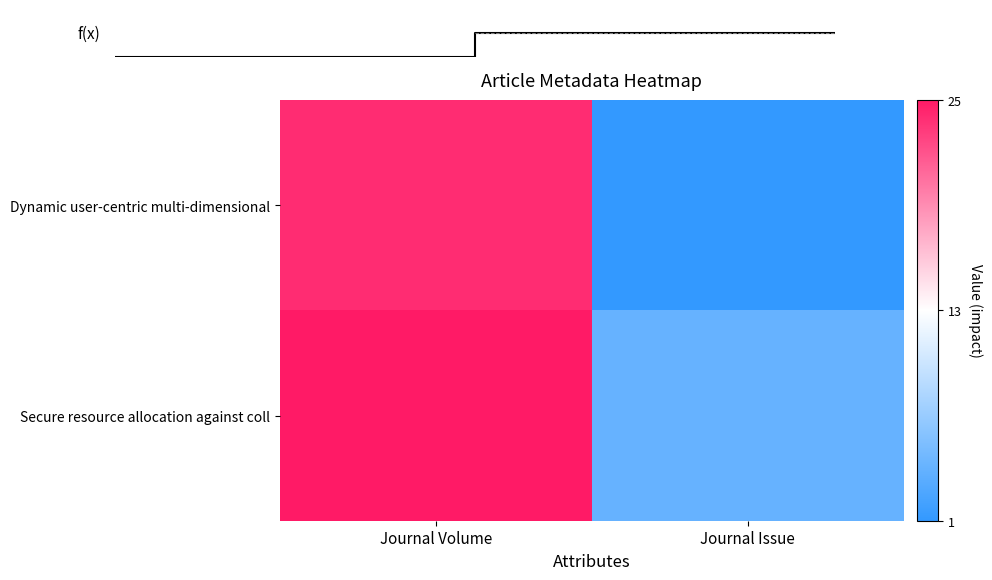

Reading right to left, transcribe all the data shown in this chart.

Dynamic user-centric multi-dimensional: Journal Issue=1	Journal Volume=24
Secure resource allocation against coll: Journal Issue=4	Journal Volume=25